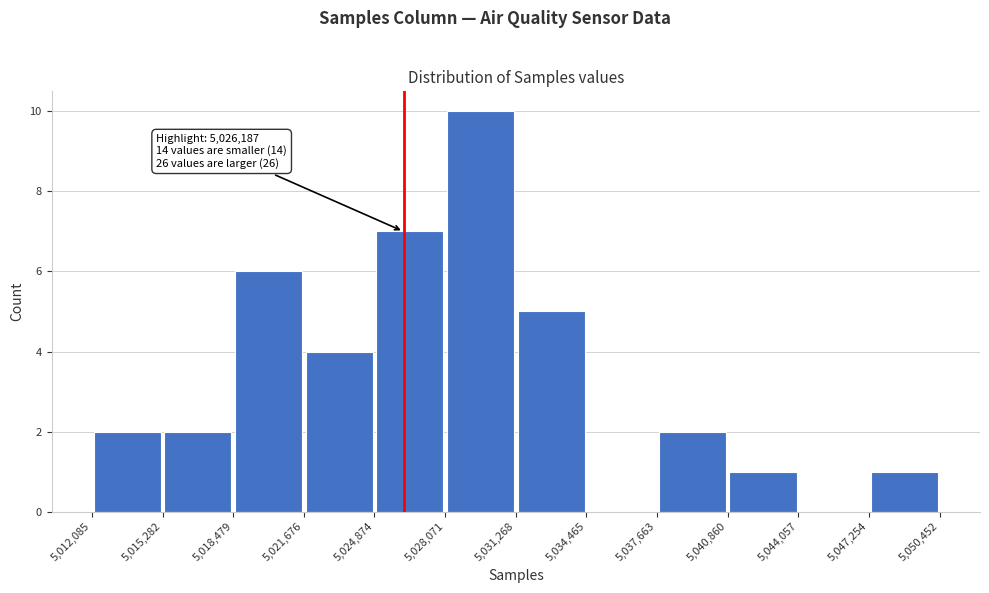

Which range on the x-axis has the tallest bar?

5,028,071 to 5,031,268